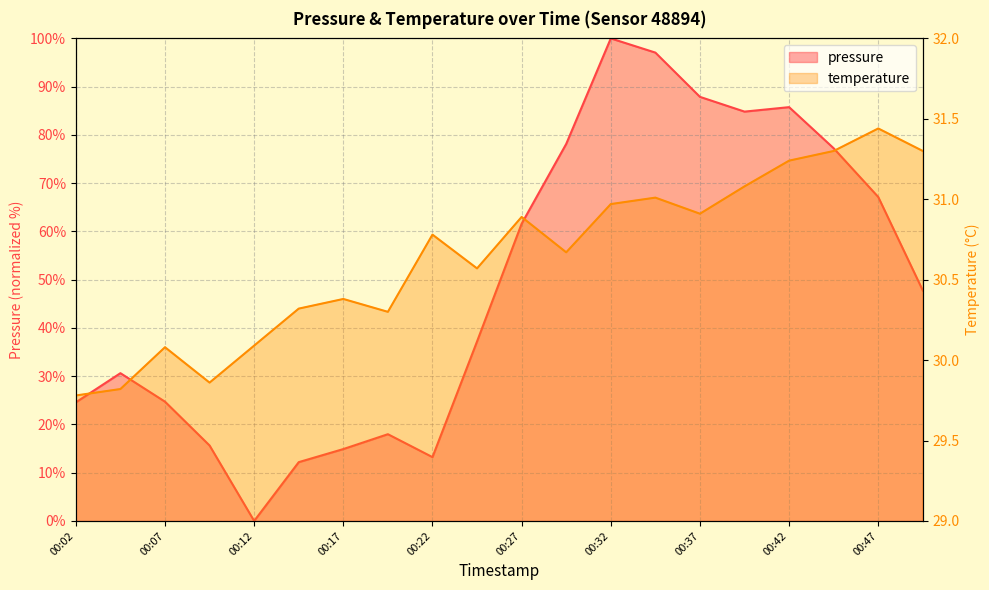

At which label is pressure closest to 50?

00:49